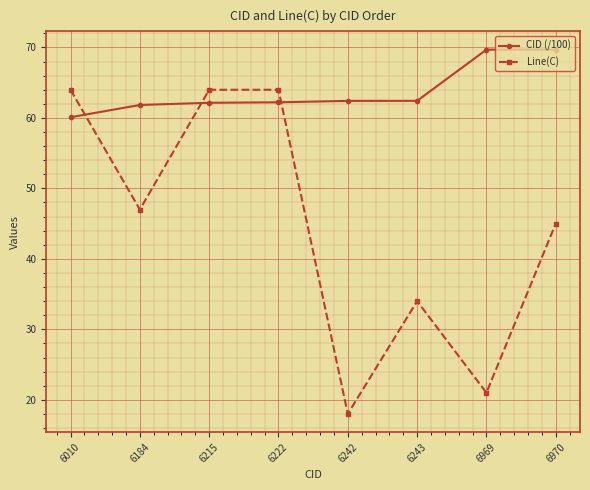

Which series ends up on top after the final intersection of CID (/100) and Line(C)?

CID (/100)